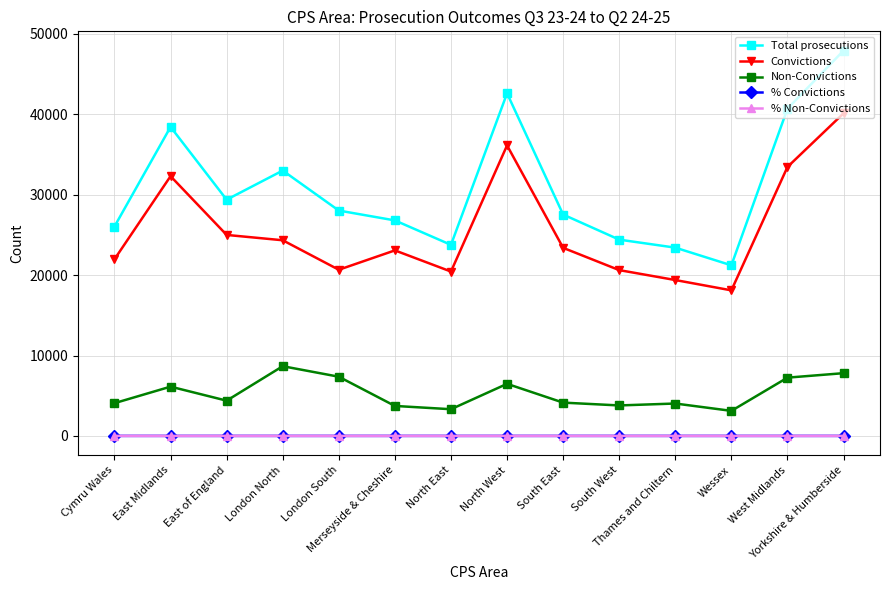

What is the sum of the Non-Convictions values at London North and East Midlands?

14799.0